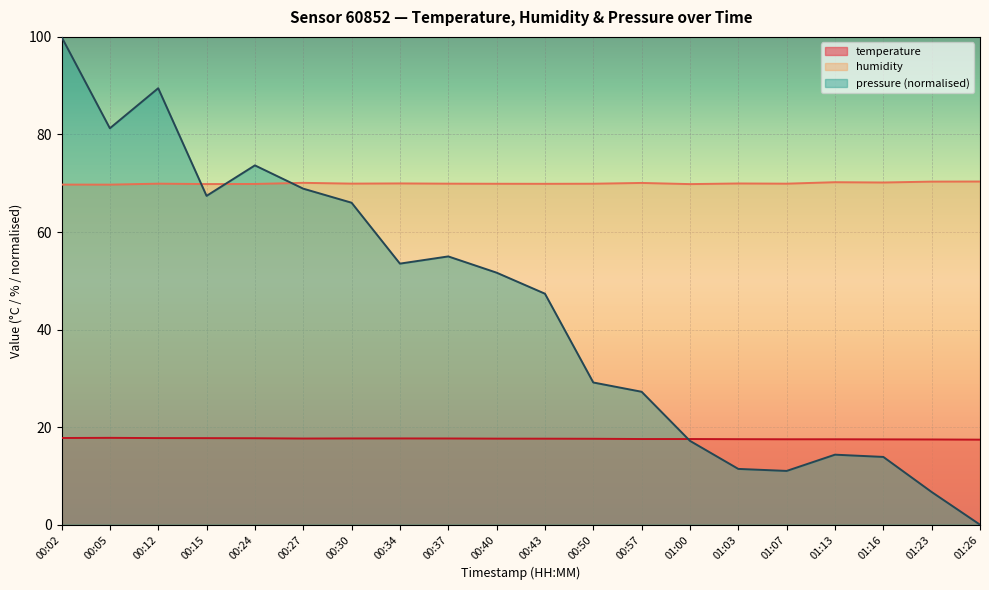

At which label is humidity closest to 70?

00:34